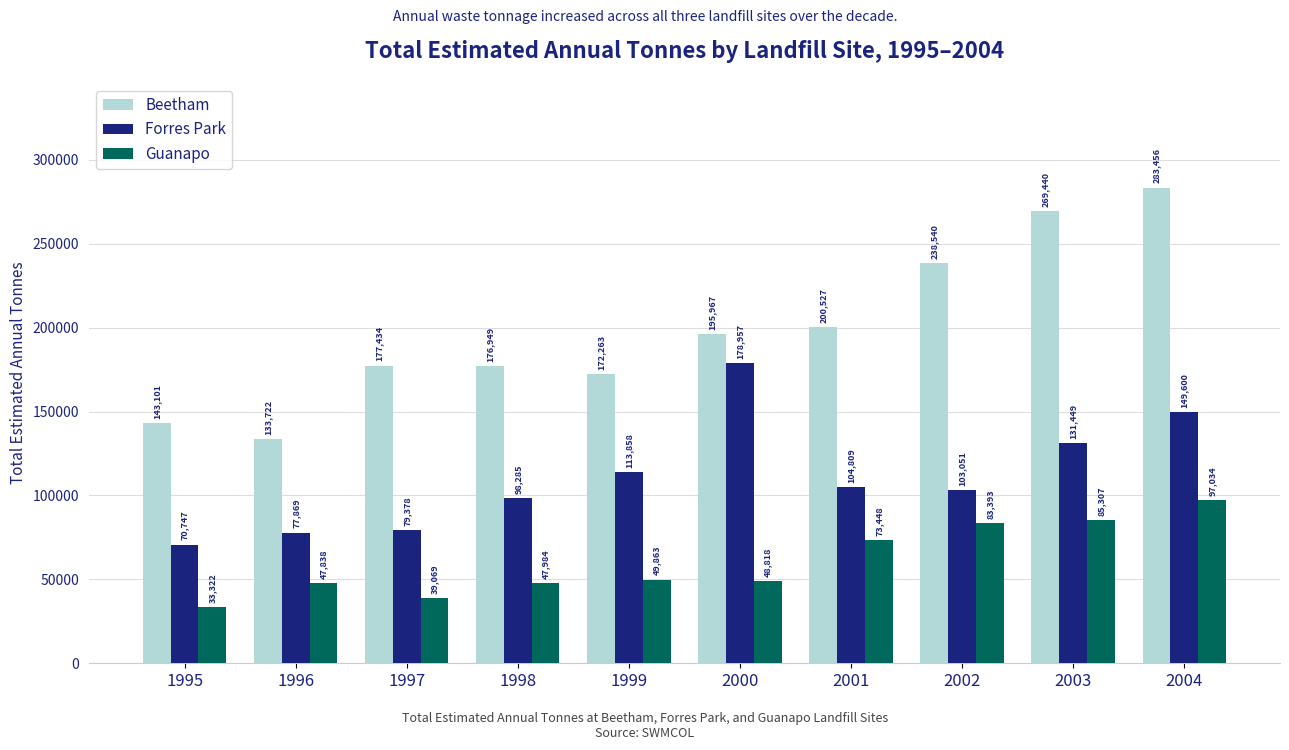

What is the lowest value of the Forres Park series?

70747